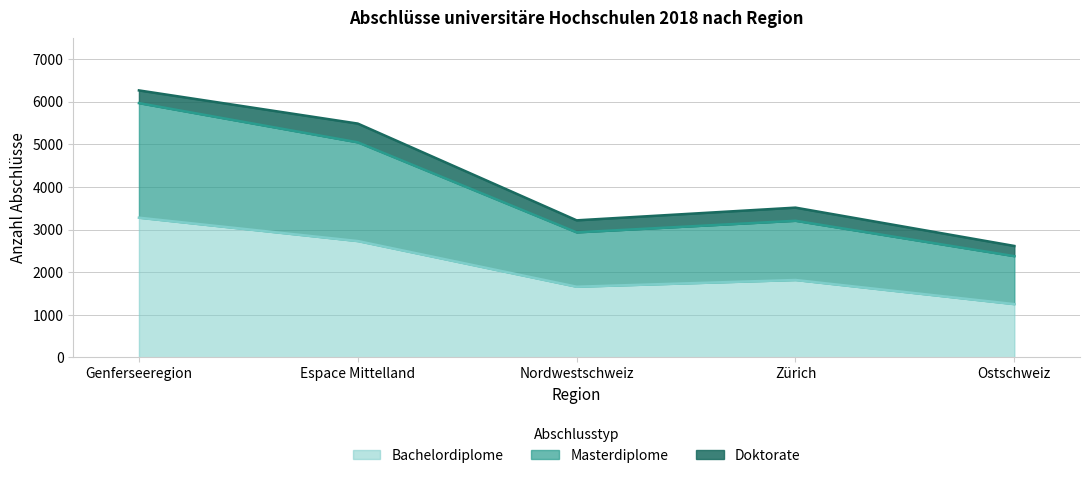

Rank the categories by Bachelordiplome value from highest to lowest.

Genferseeregion, Espace Mittelland, Zürich, Nordwestschweiz, Ostschweiz